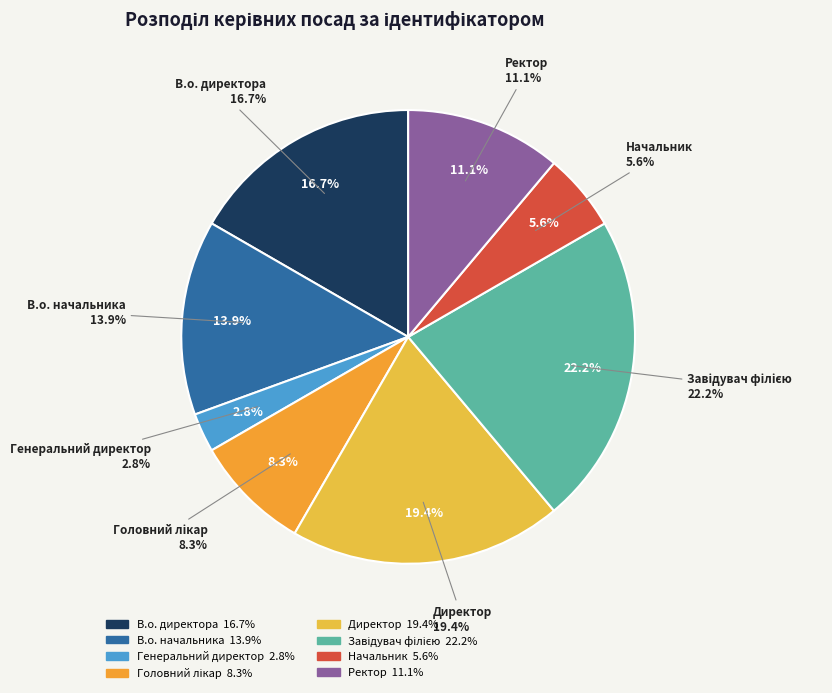

Which category has the smallest portion of the pie?

Генеральний директор